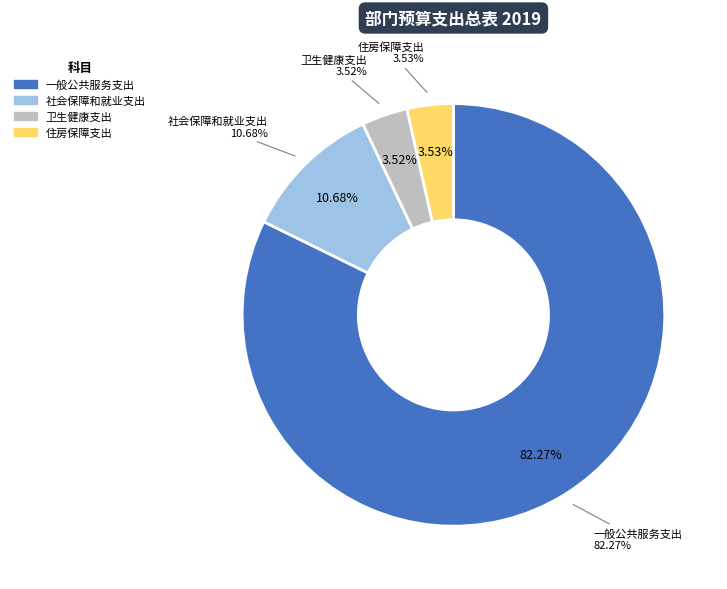

Rank the categories by value from highest to lowest.

一般公共服务支出, 社会保障和就业支出, 住房保障支出, 卫生健康支出